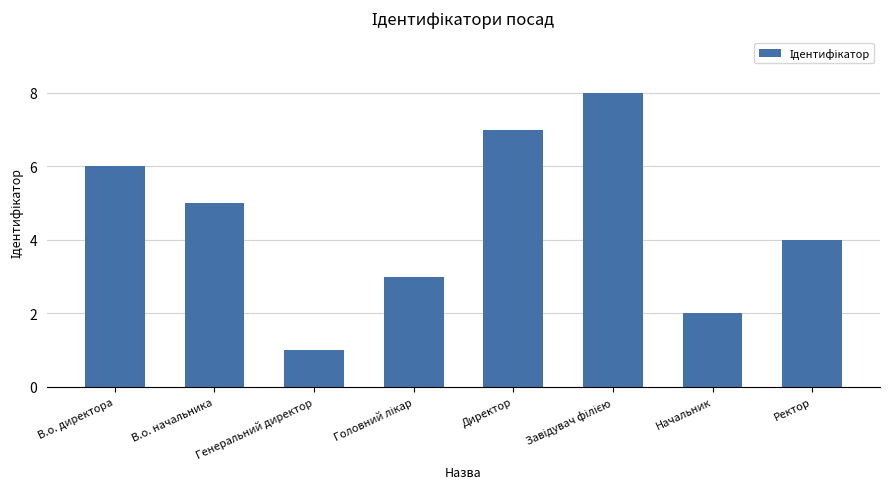

What is the maximum value shown in the chart?

8